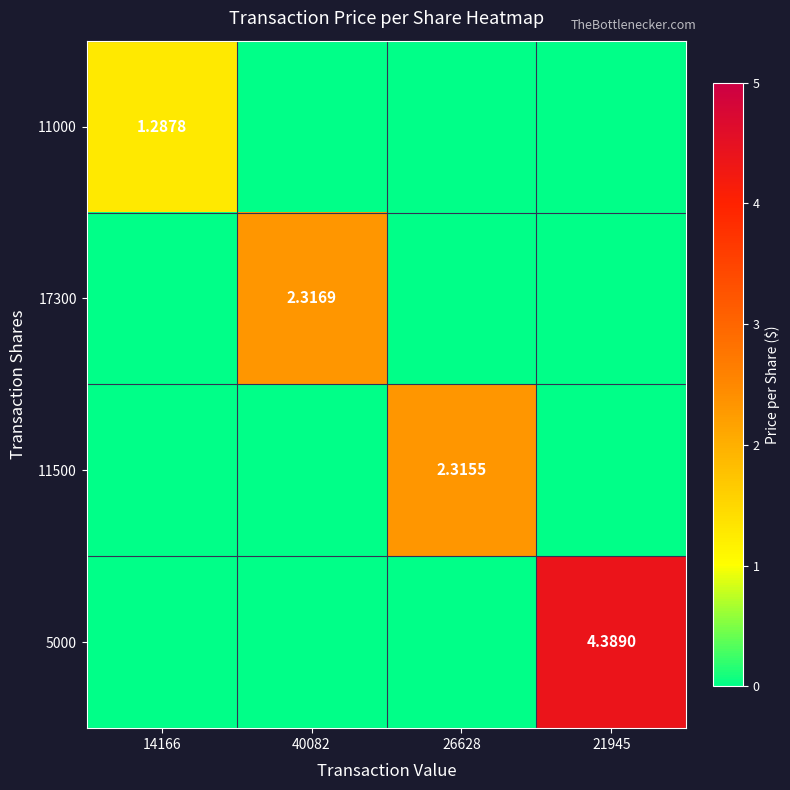

The 11000 series shows -0.5 at 40082. True or false?

False